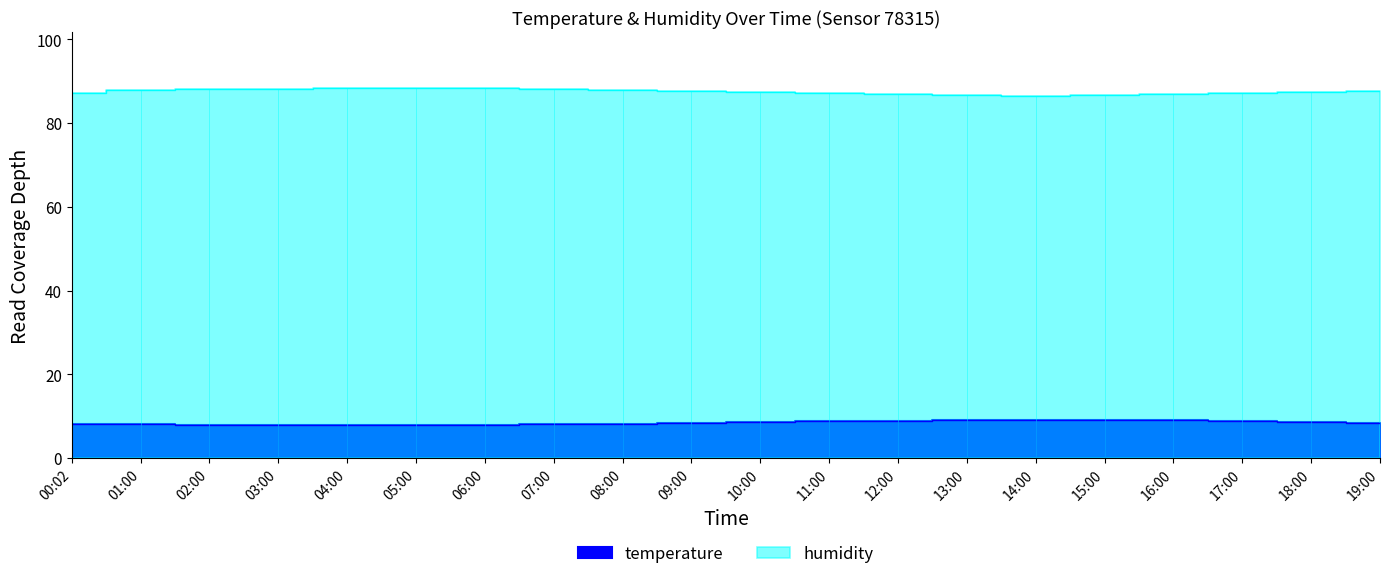

At which category does humidity reach its first local valley?

14:00